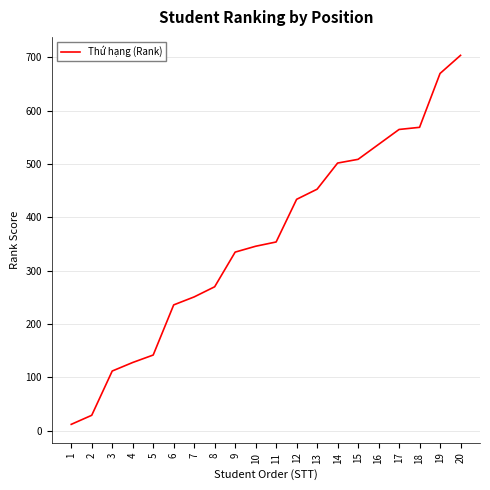

Reading left to right, what are all the values shown in this chart?

12	29	112	128	142	236	251	270	335	346	354	434	453	502	509	537	565	569	670	704